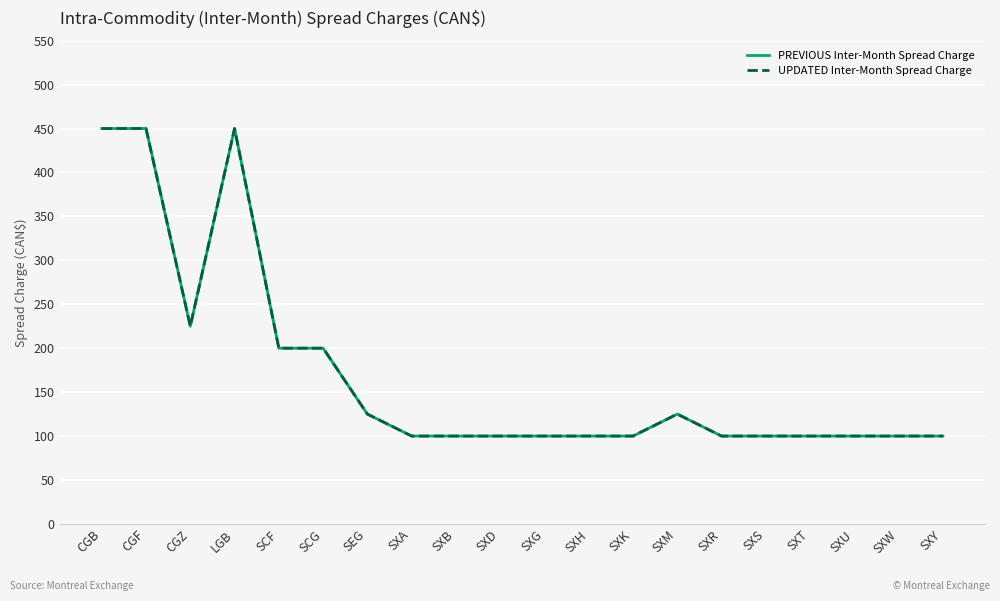

The value of PREVIOUS Inter-Month Spread Charge at SXW is 50. True or false?

False